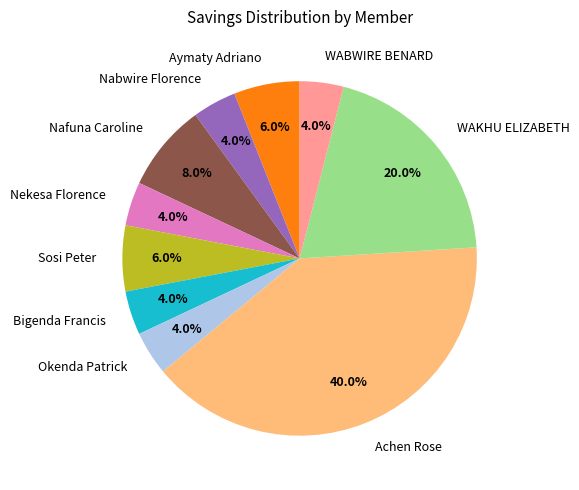

What percentage is NOT represented by WAKHU ELIZABETH?

80.0%